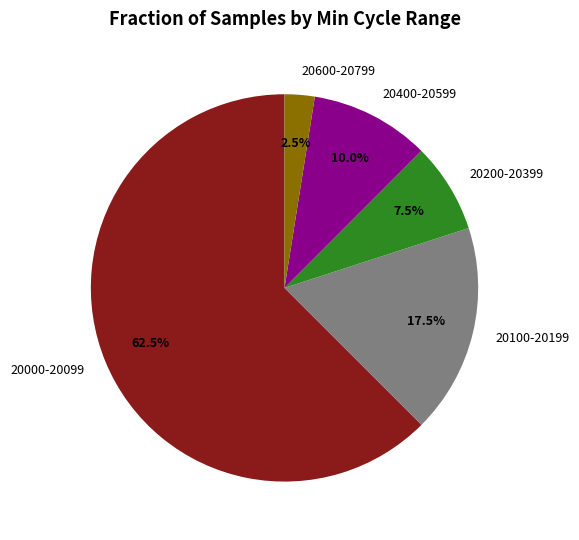

Which slice is the largest?

20000-20099